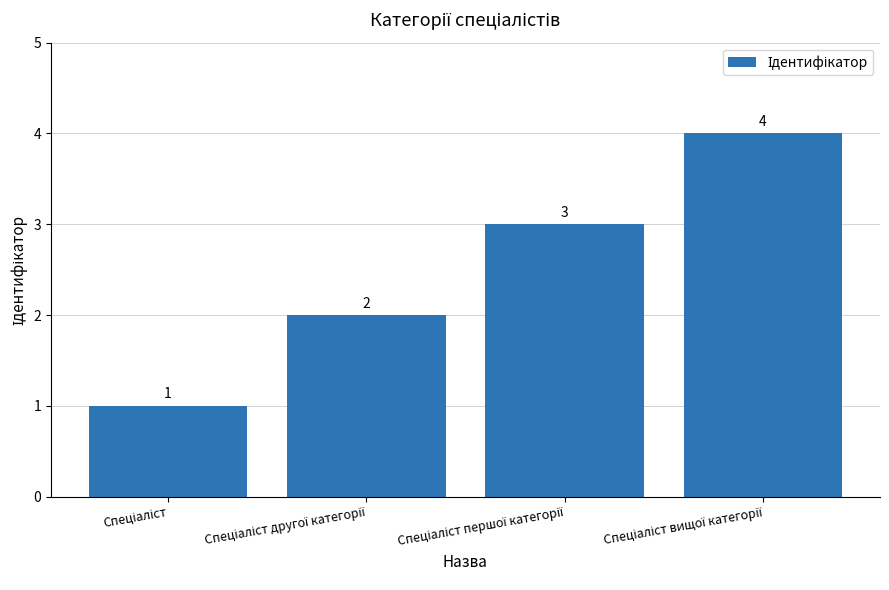

What is the value of the 3rd bar from the left?

3